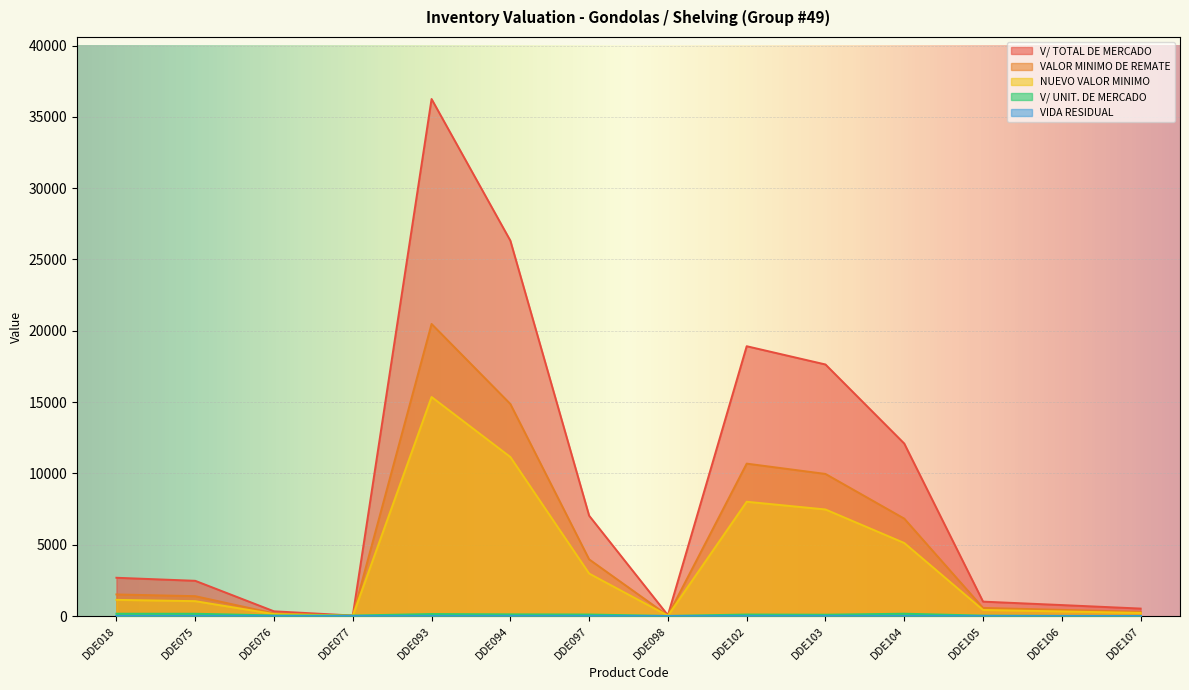

Which series has the largest total across all categories?

V/ TOTAL DE MERCADO